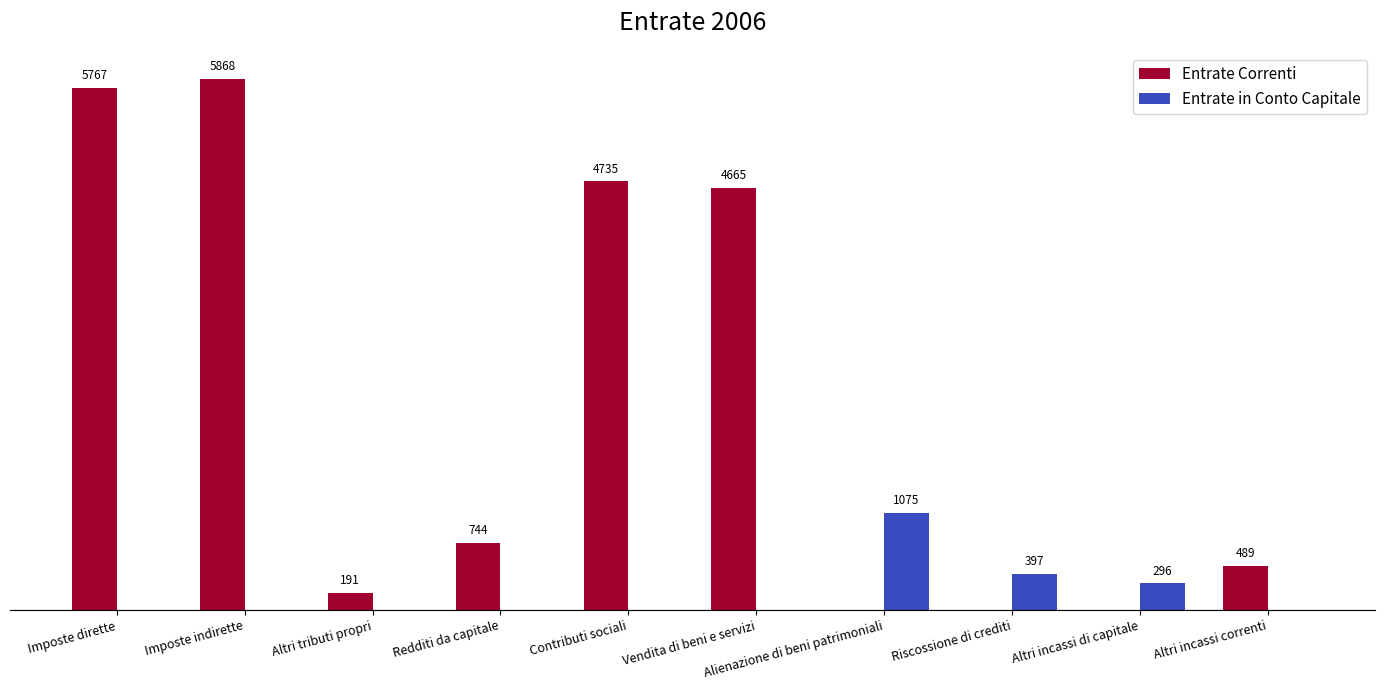

At which label does Entrate in Conto Capitale reach its peak?

Alienazione di beni patrimoniali